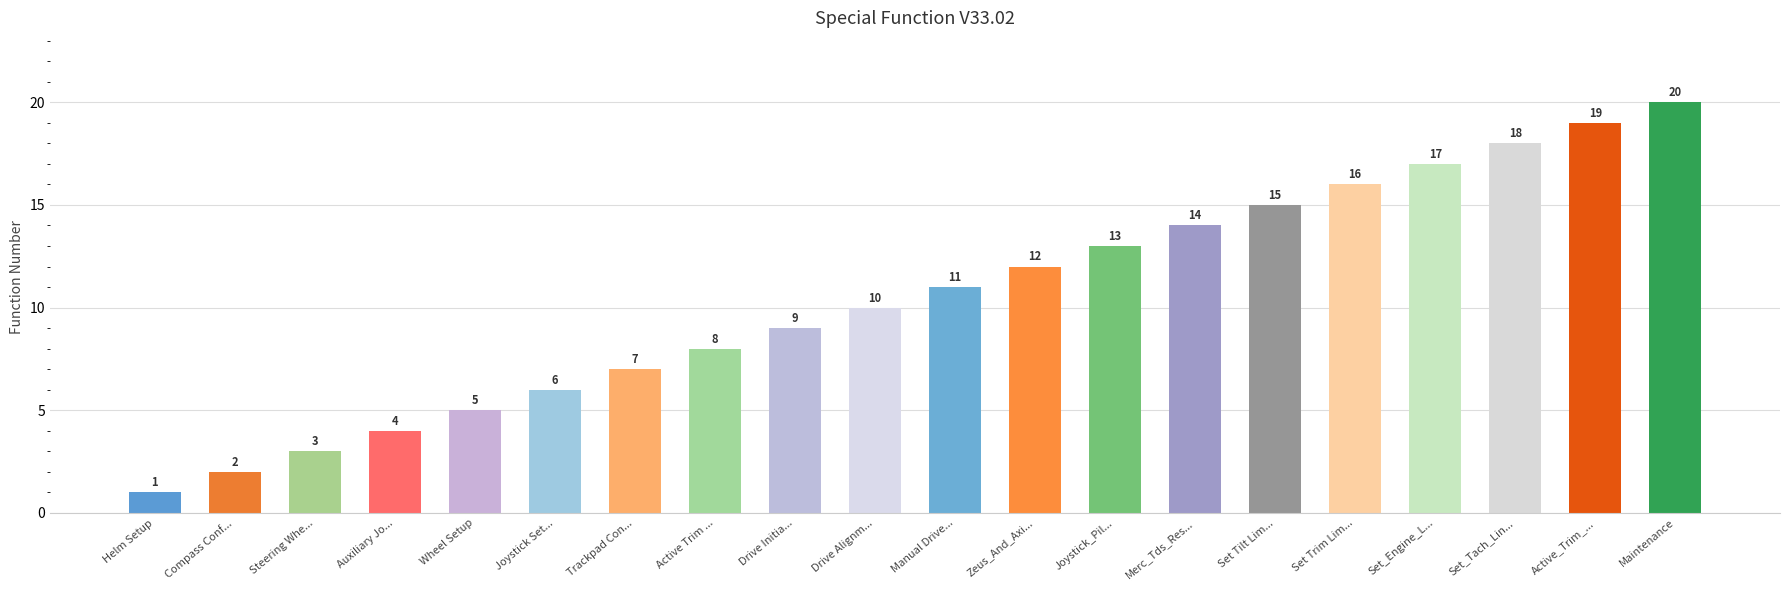

Are the bars horizontal?

No